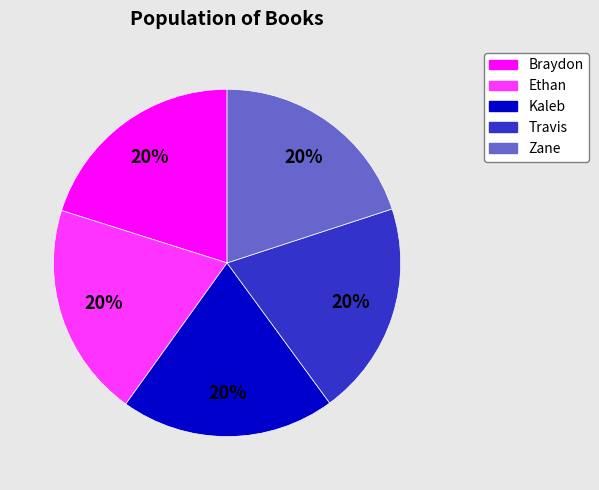

Approximately how many times larger is the value at Kaleb compared to Braydon?

1.0